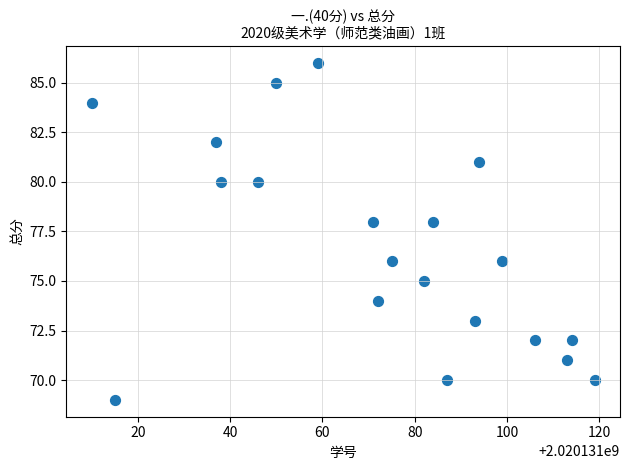

What is the range of X values (max minus min)?

109